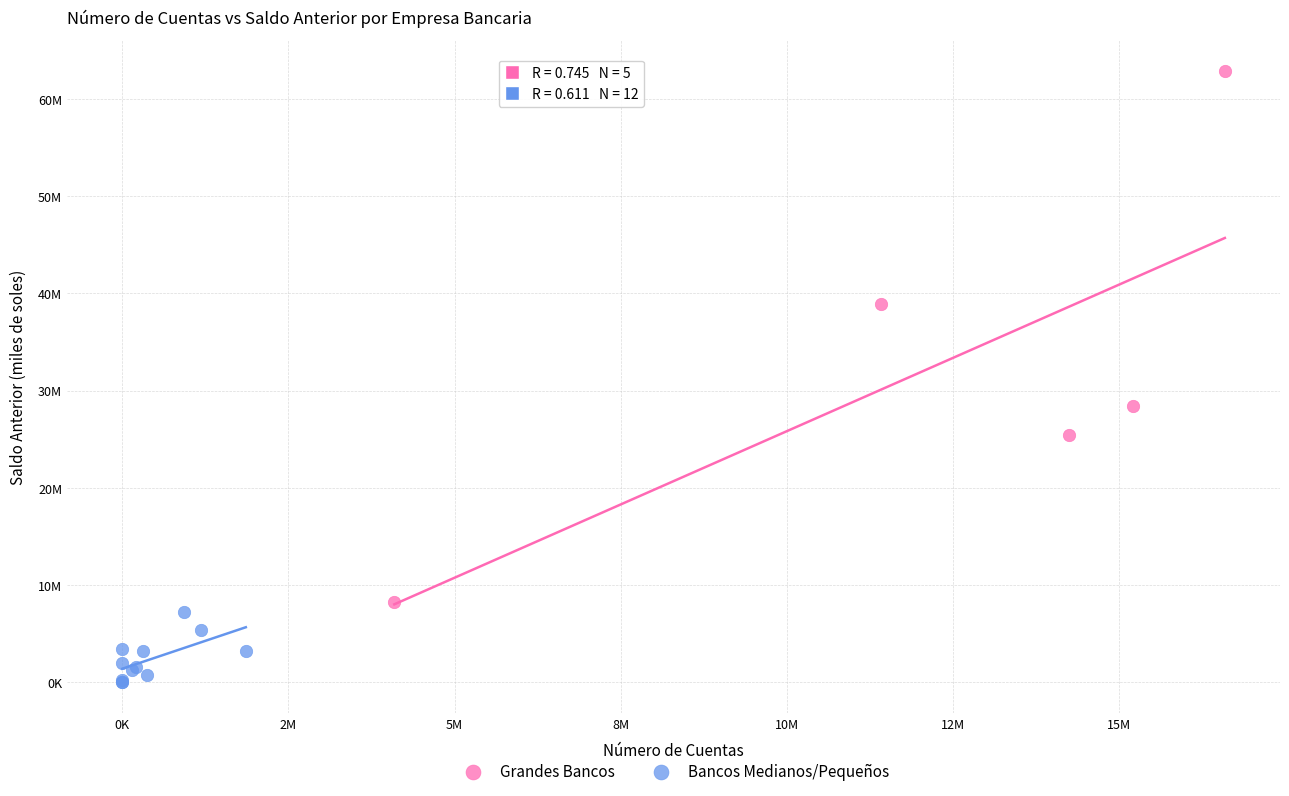

Which series has the widest spread of Y values?

Grandes Bancos